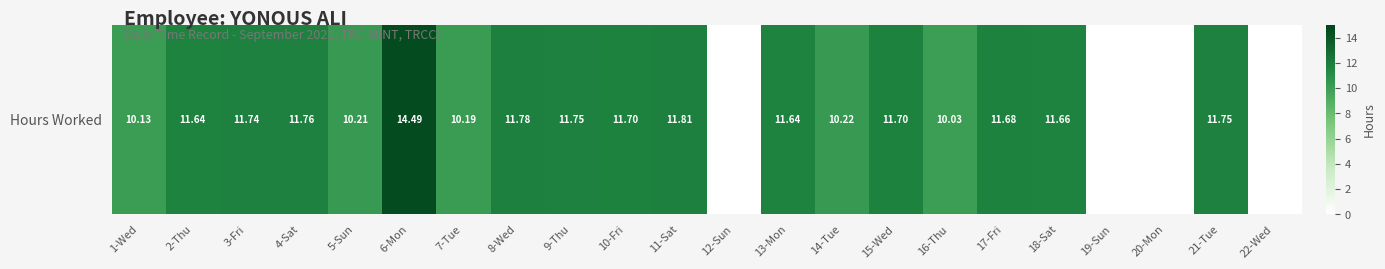

Read the value at 8-Wed.

11.8